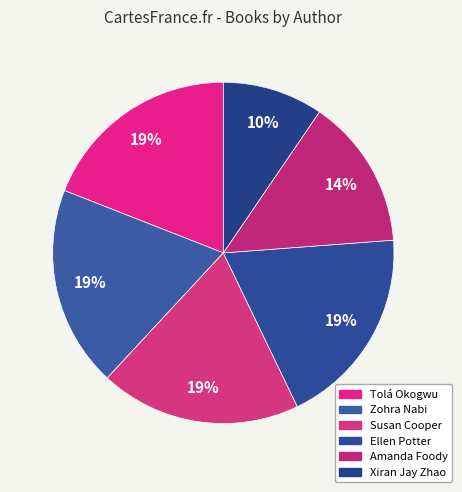

How many slices are in this pie chart?

6